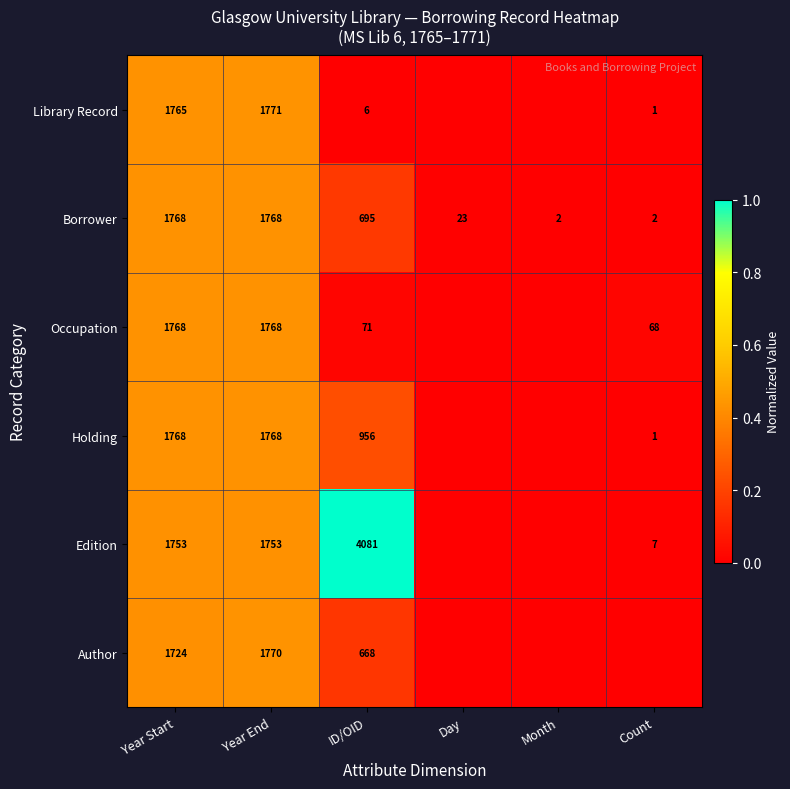

Is the value of Holding at ID/OID greater than the value of Borrower at Day?

Yes